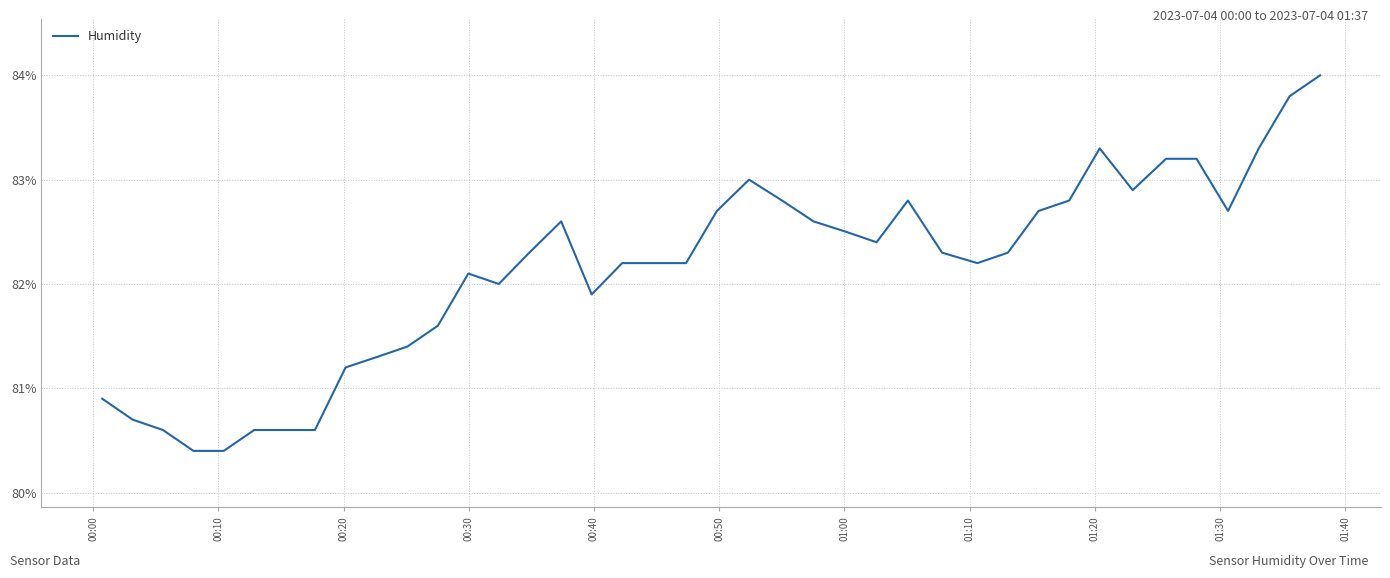

What is the greatest value displayed?

84.0